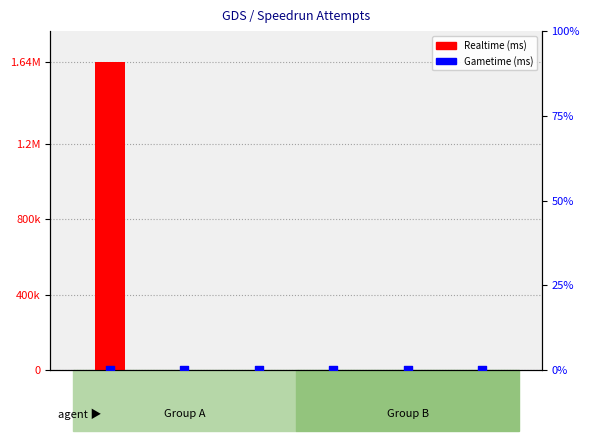

Is the value of Realtime (ms) at 1264 greater than the value of Gametime (ms) at 1261?

No